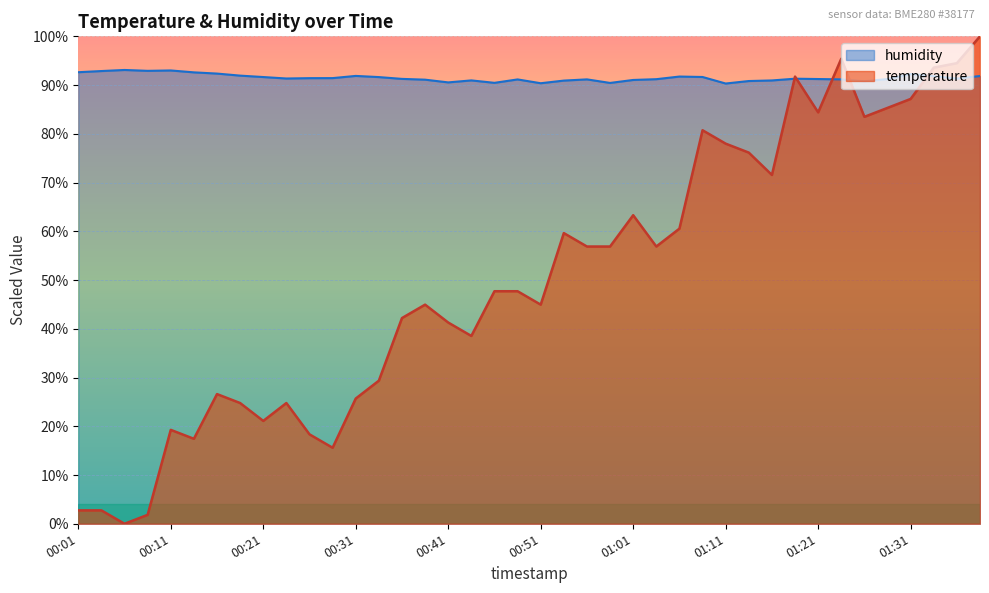

The temperature series shows 83.5 at 01:26. True or false?

True